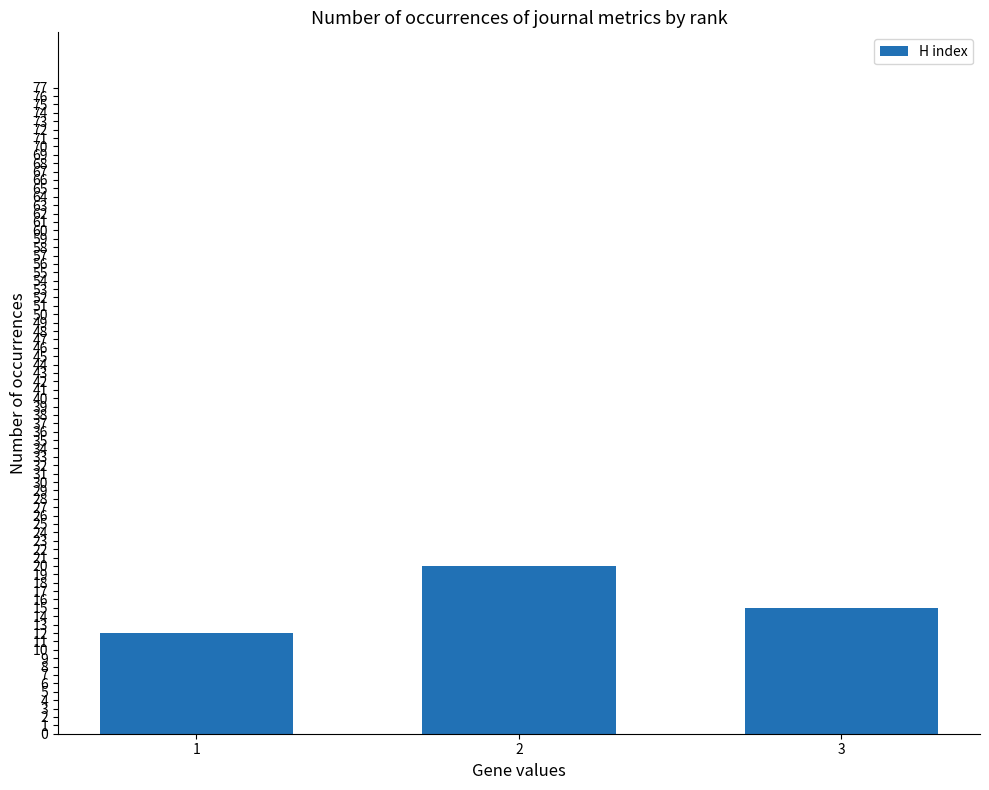

How many data points are less than 15?

1